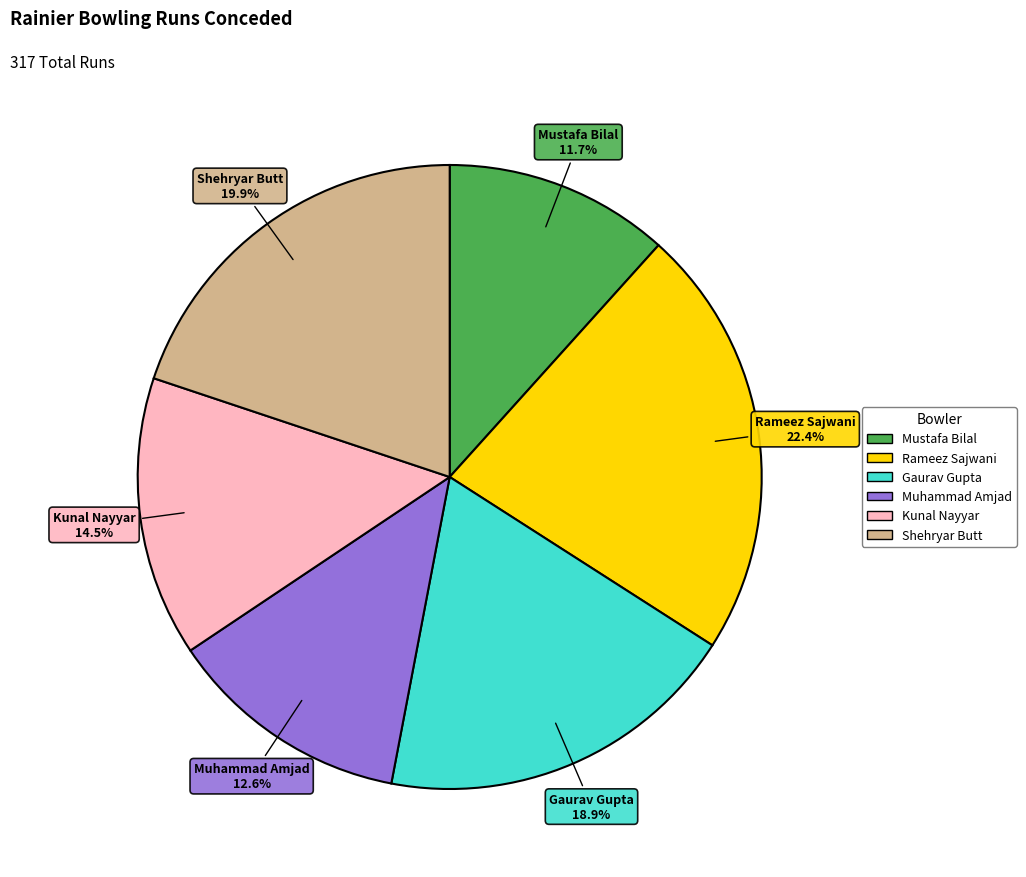

What portion of the pie excludes Rameez Sajwani?

77.6%